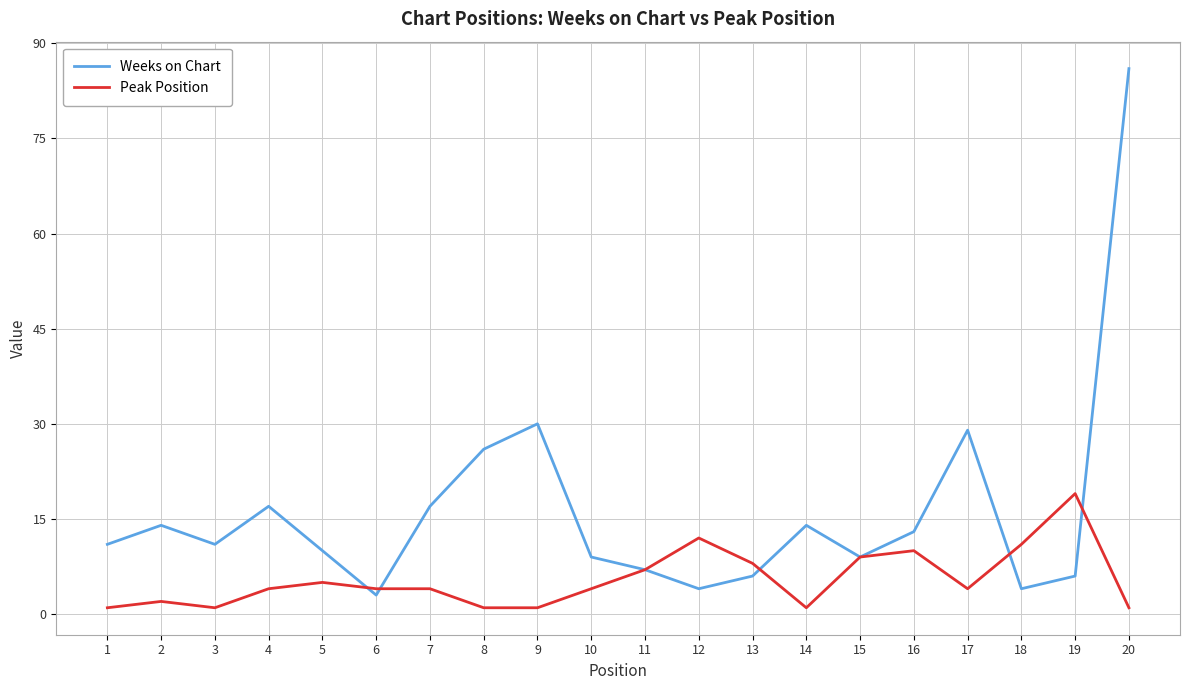

How many lines are shown in the chart?

2